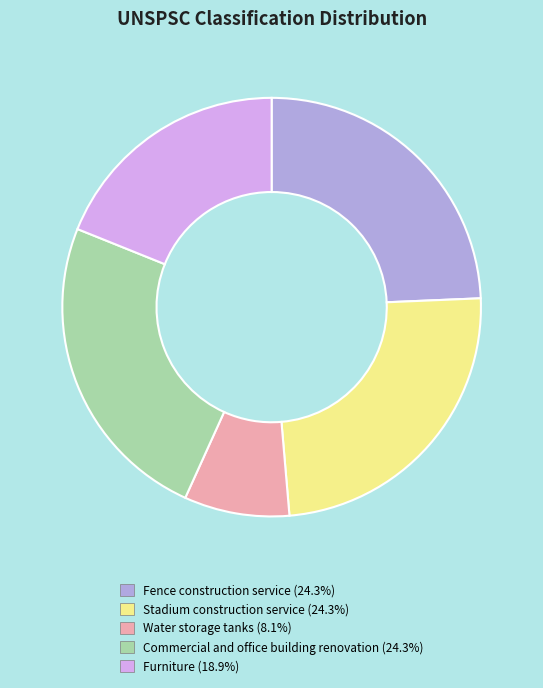

Count the number of slices in the pie.

5